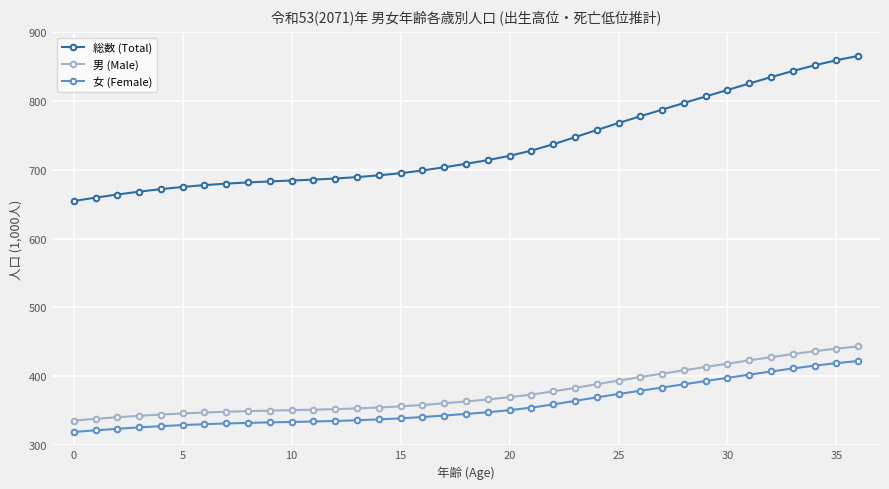

What is the difference between the maximum and minimum values in the 女 (Female) series?

103.1